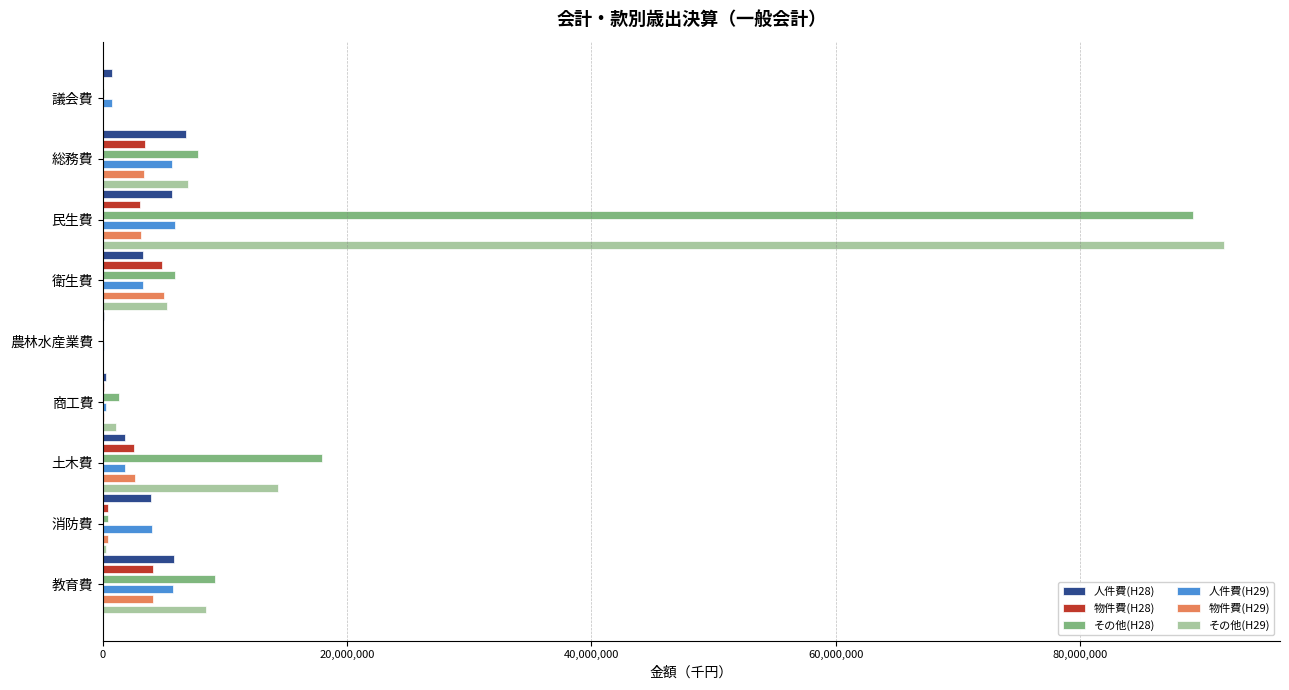

What is the greatest value displayed?

91804025